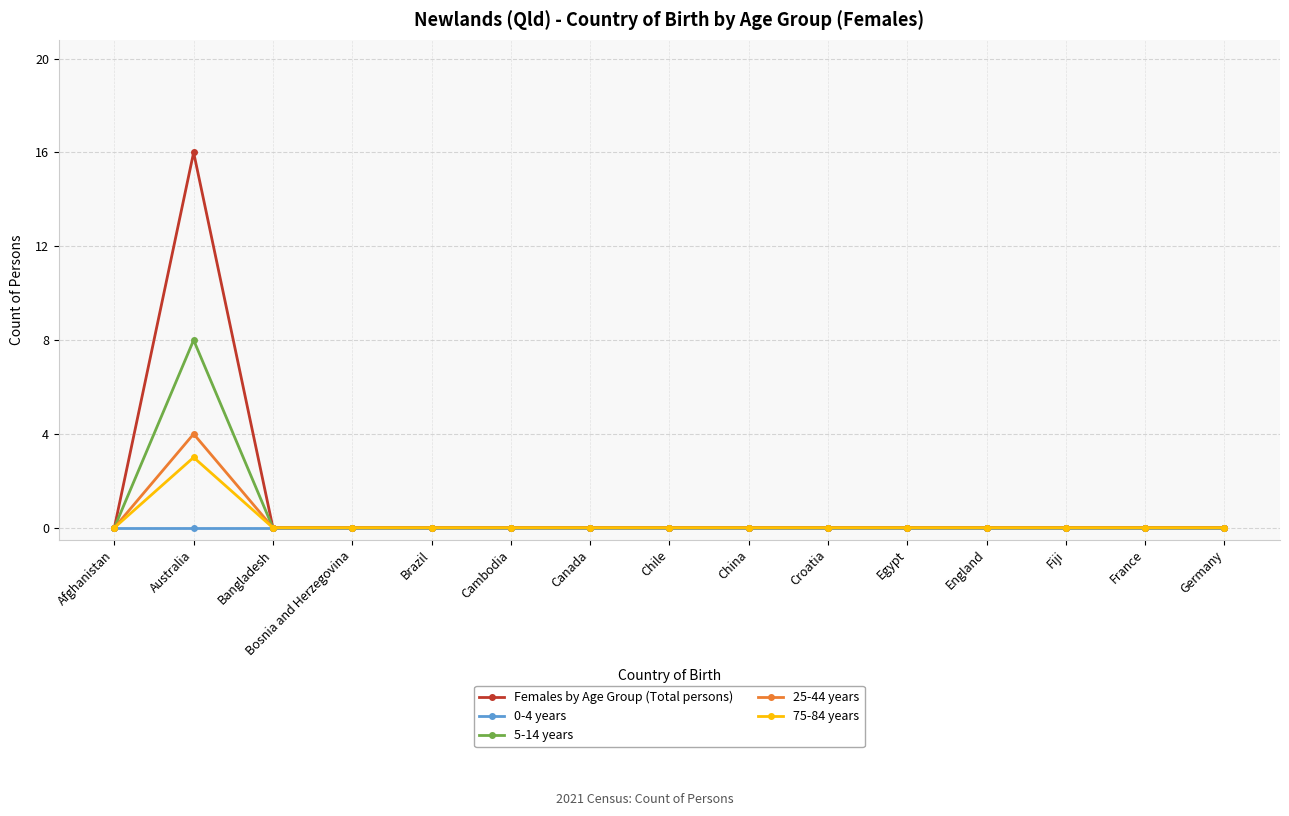

Does the chart display data point markers on the line(s)?

Yes